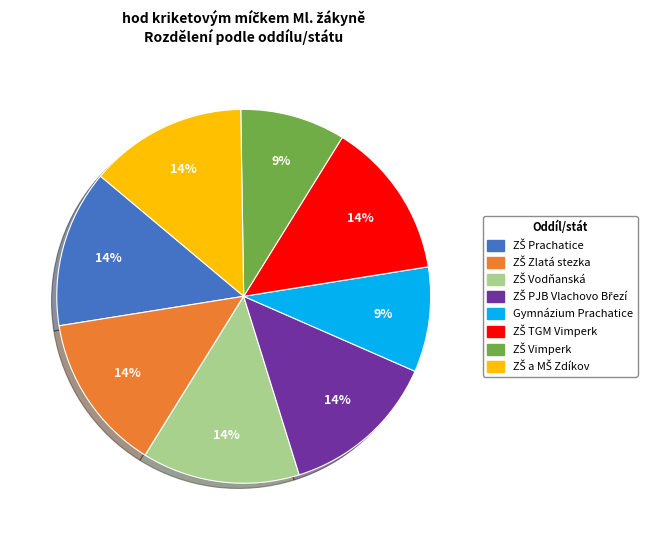

How many segments does this pie chart have?

8